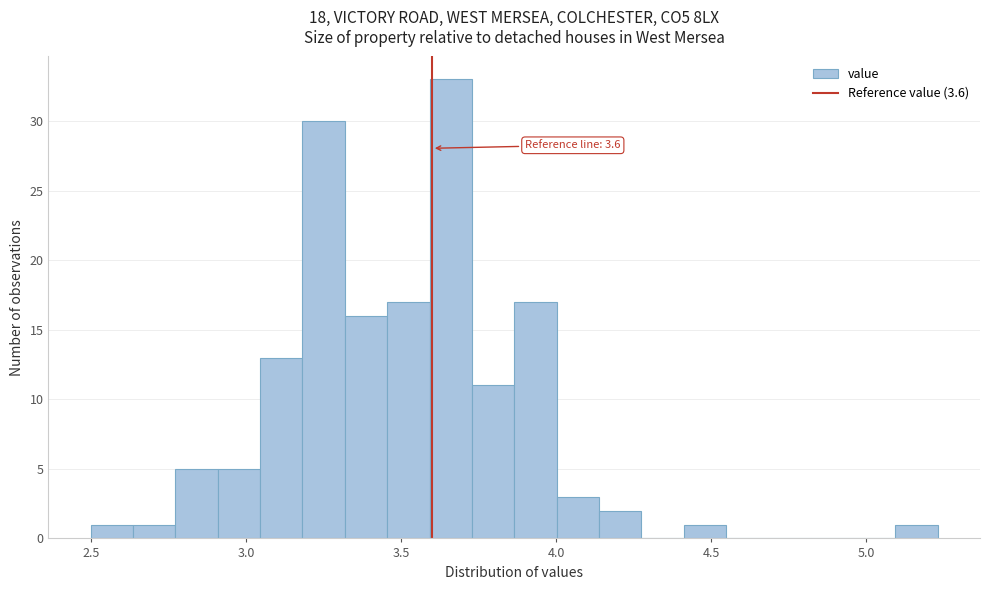

Around what value on the x-axis is the tallest bar? Give the approximate position of its centre, as read against the axis.

3.65